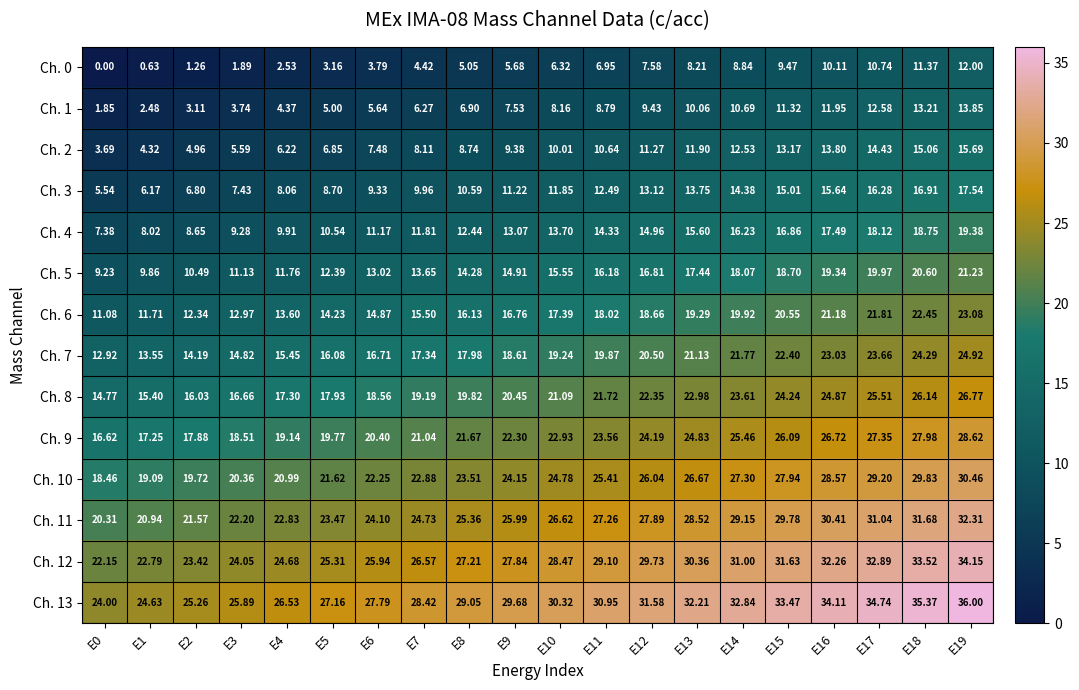

Is the value of Ch. 13 at E3 greater than the value of Ch. 11 at E10?

No